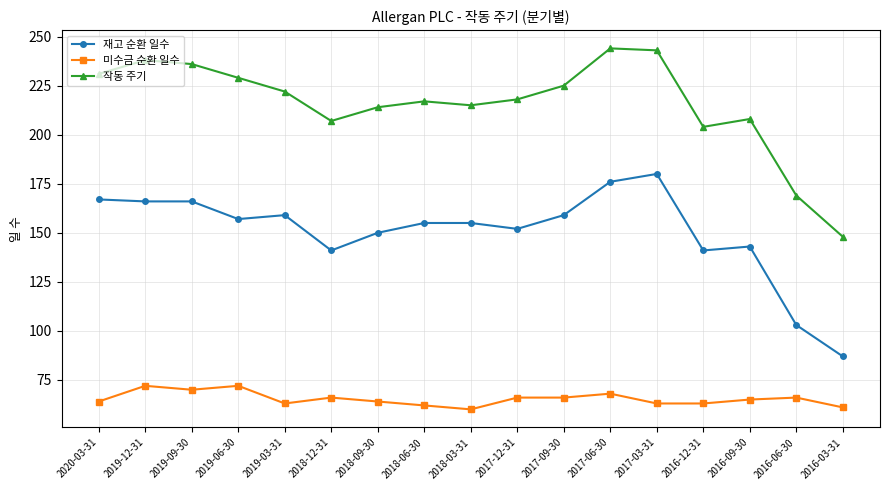

Between 2019-06-30 and 2018-12-31, which series saw the biggest shift?

작동 주기